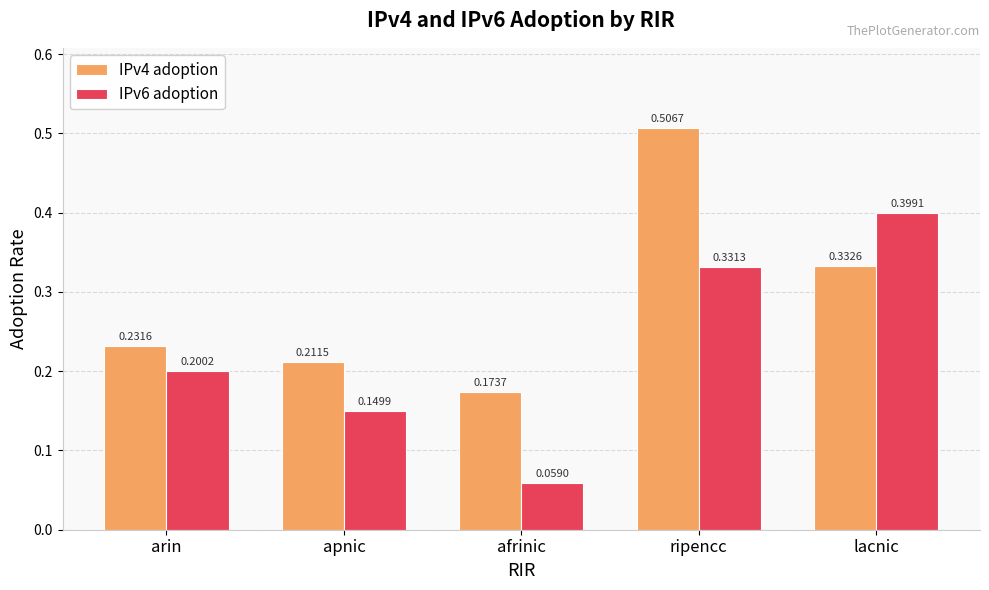

List the series in order of their peak value, highest first.

IPv4 adoption, IPv6 adoption